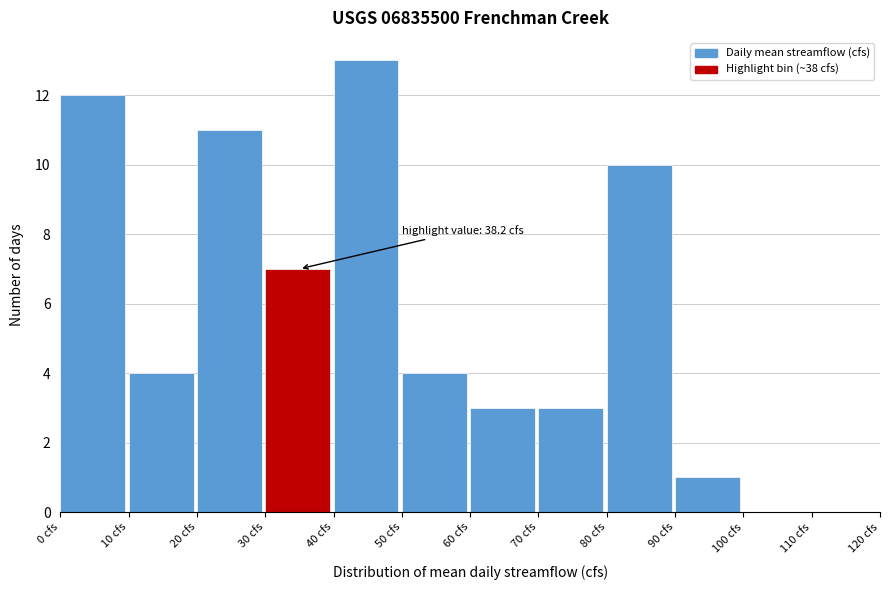

Which range on the x-axis has the tallest bar?

40 to 50